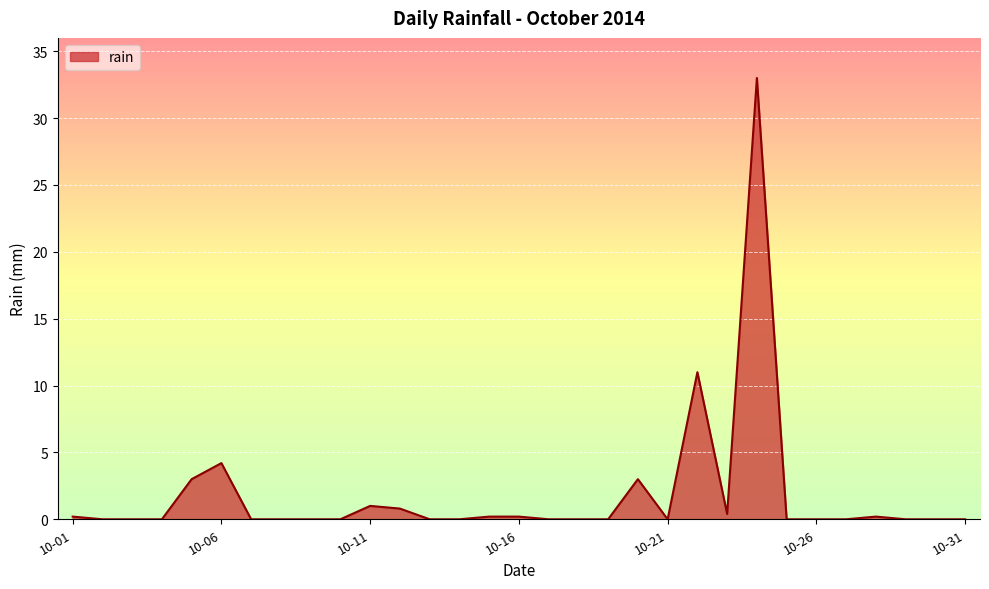

What is the maximum value shown in the chart?

33.0